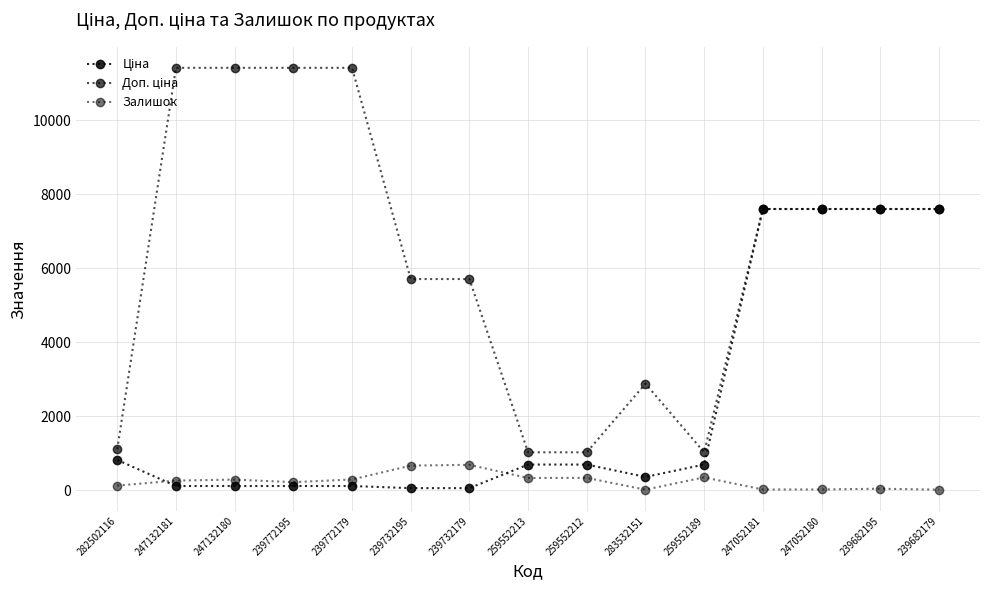

Is the value of Ціна at 239682195 greater than the value of Залишок at 239732195?

Yes